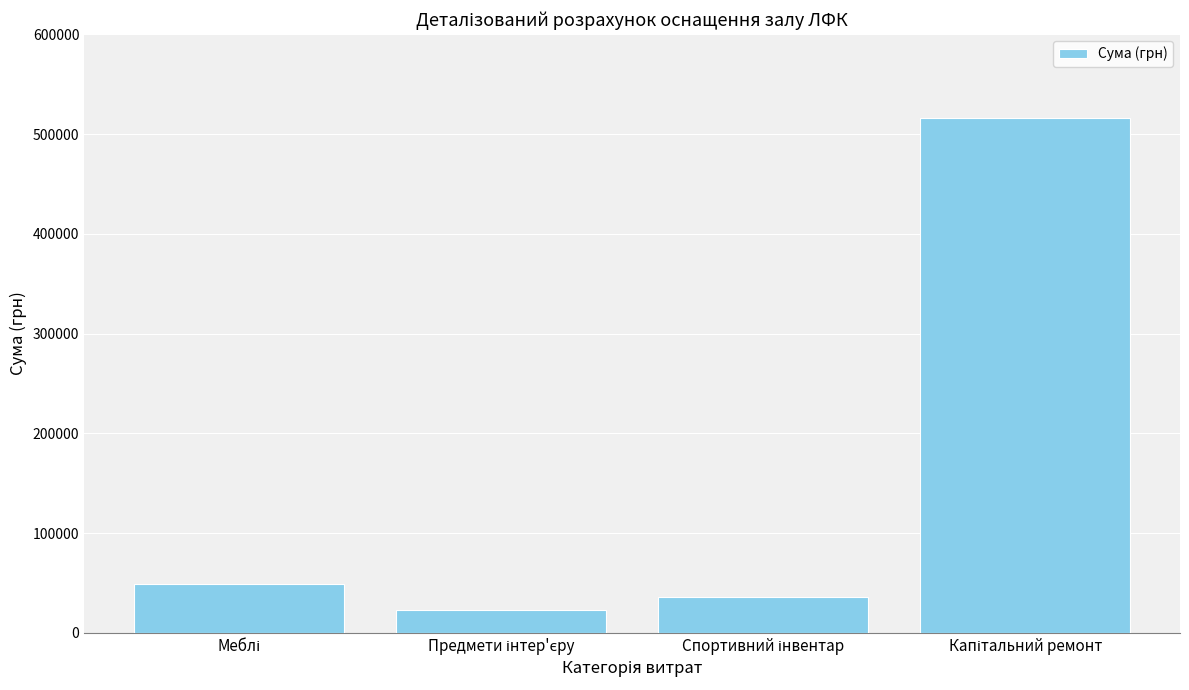

What is the average value?

156216